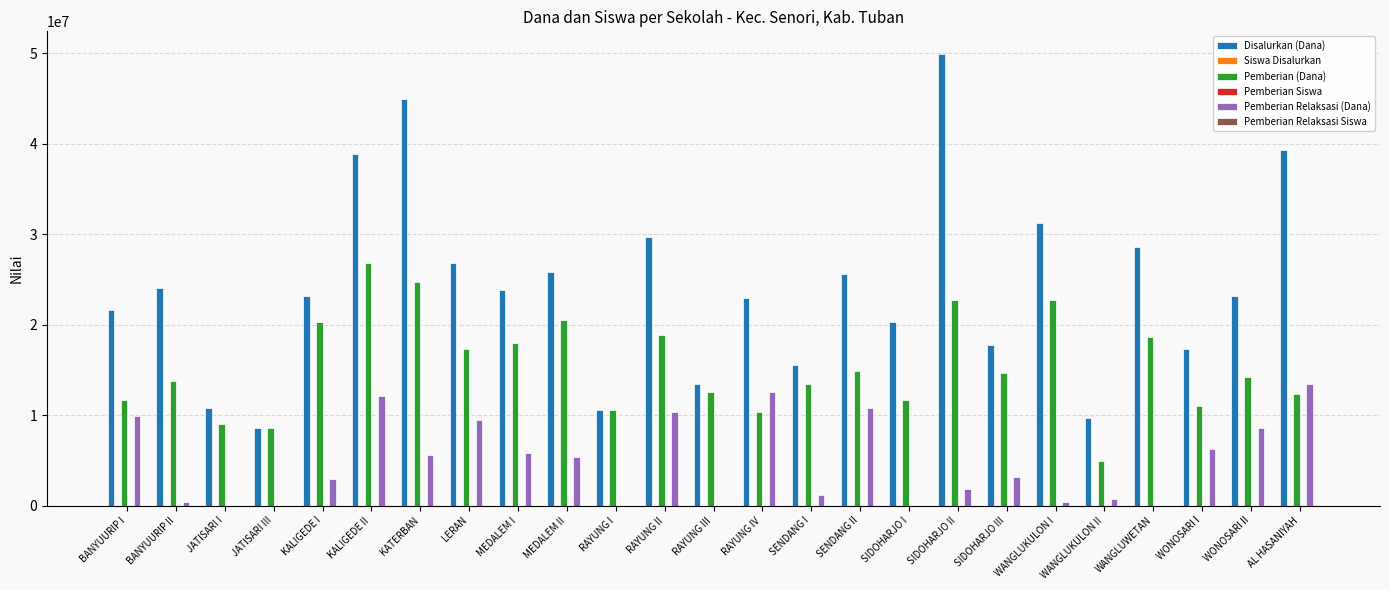

What is the spread (max minus min) of values at MEDALEM II?

25874988